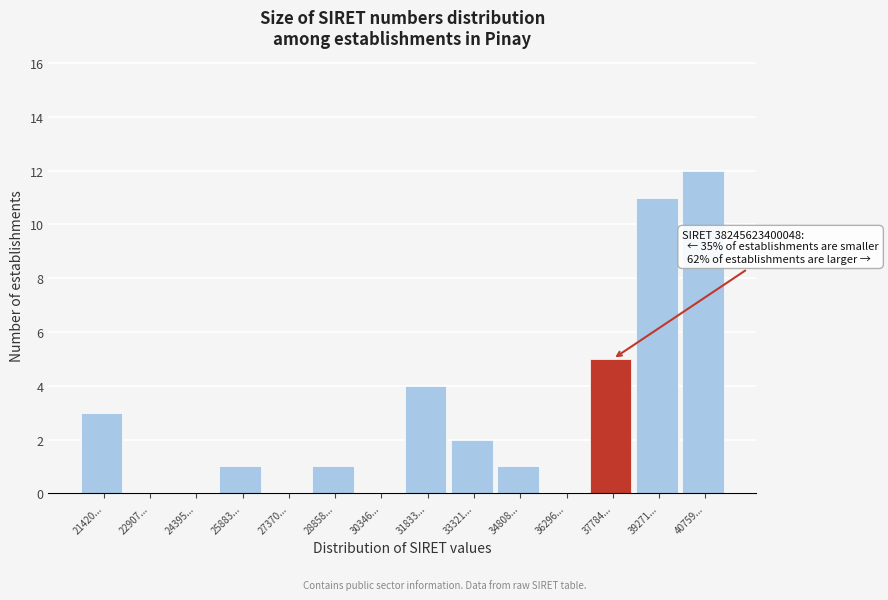

Reading left to right, transcribe all the data shown in this chart.

21420...=3	22907...=0	24395...=0	25883...=1	27370...=0	28858...=1	30346...=0	31833...=4	33321...=2	34808...=1	36296...=0	37784...=5	39271...=11	40759...=12